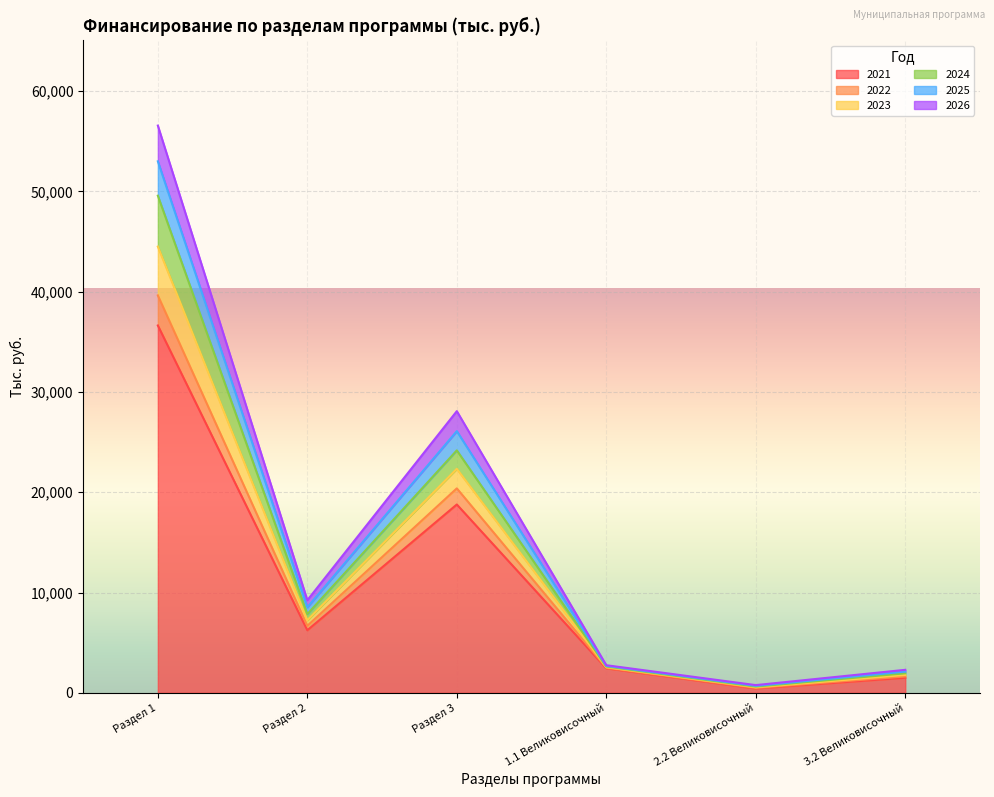

True or false: 2024 has more than 1 interior local peaks.

False